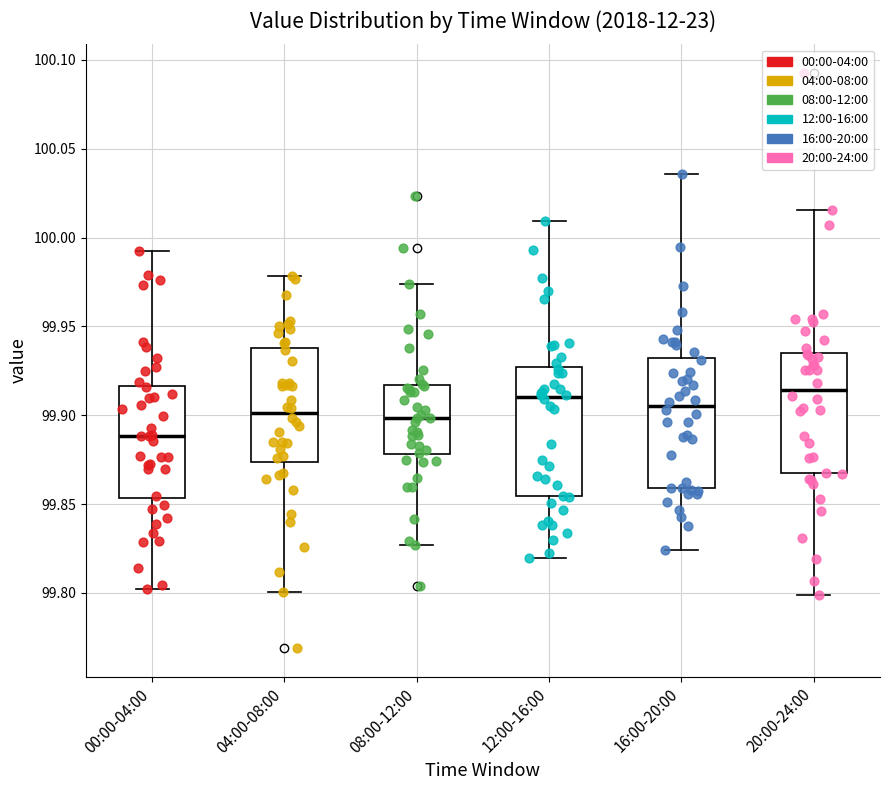

Reading left to right, read every box against the y-axis: the position of its median line, the range the box covers, and the ends of its whiskers. The values are not printed on the chart, so give them approximately, as read against the axis.

00:00-04:00: median 99.890, box 99.855 to 99.915, whiskers 99.800 to 99.995
04:00-08:00: median 99.900, box 99.875 to 99.940, whiskers 99.800 to 99.980
08:00-12:00: median 99.900, box 99.880 to 99.915, whiskers 99.825 to 99.975
12:00-16:00: median 99.910, box 99.855 to 99.925, whiskers 99.820 to 100.010
16:00-20:00: median 99.905, box 99.860 to 99.930, whiskers 99.825 to 100.035
20:00-24:00: median 99.915, box 99.865 to 99.935, whiskers 99.800 to 100.015